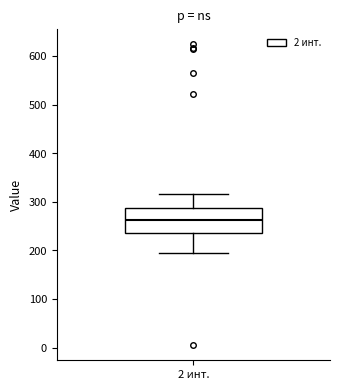

Where does the median line of the box for 2 инт. sit on the y-axis? The values are not printed on the chart, so give them approximately, as read against the axis.

260